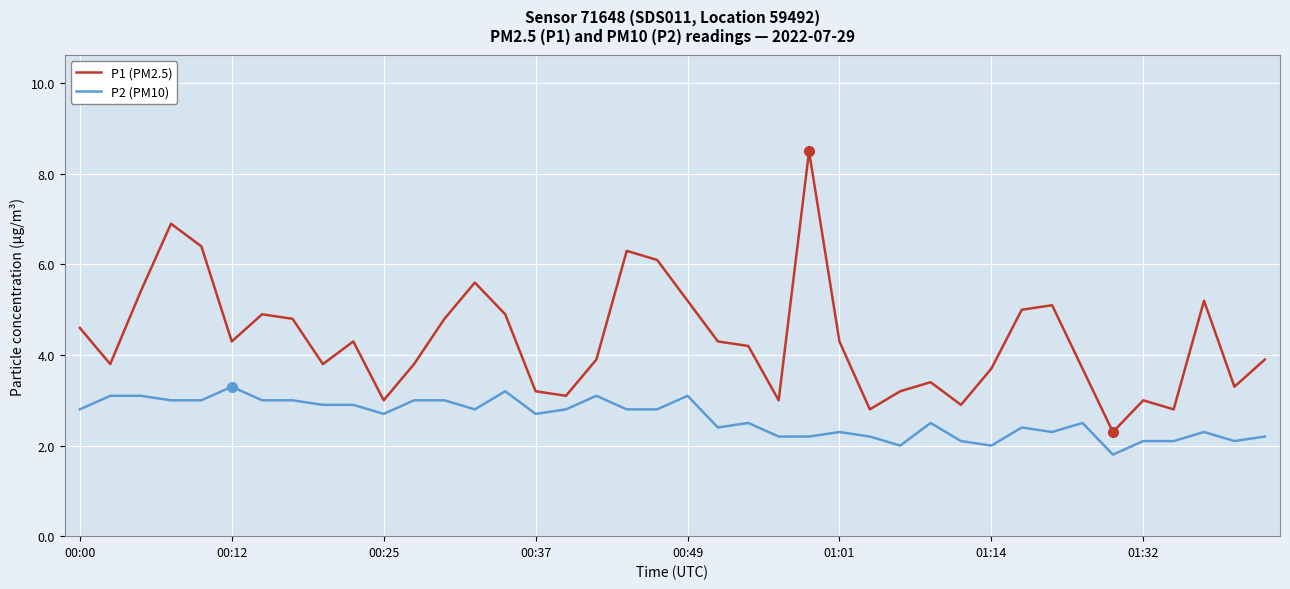

What is the smallest value displayed?

1.8